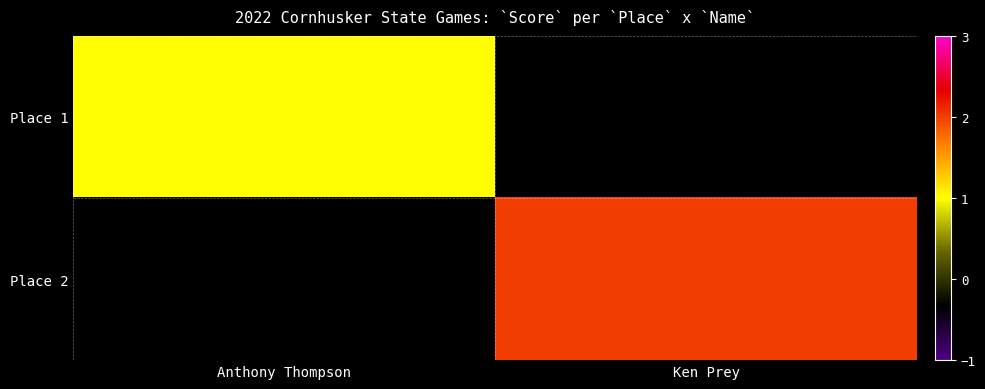

How many positive values does the Place 1 series have?

1